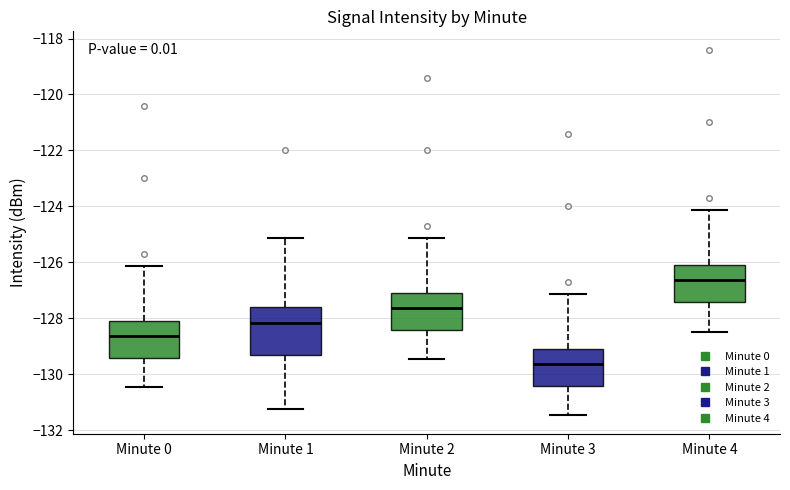

Reading left to right, read every box against the y-axis: the position of its median line, the range the box covers, and the ends of its whiskers. The values are not printed on the chart, so give them approximately, as read against the axis.

Minute 0: median -128.6, box -129.4 to -128.0, whiskers -130.4 to -126.2
Minute 1: median -128.2, box -129.4 to -127.6, whiskers -131.2 to -125.2
Minute 2: median -127.6, box -128.4 to -127.0, whiskers -129.4 to -125.2
Minute 3: median -129.6, box -130.4 to -129.0, whiskers -131.4 to -127.2
Minute 4: median -126.6, box -127.4 to -126.0, whiskers -128.4 to -124.2